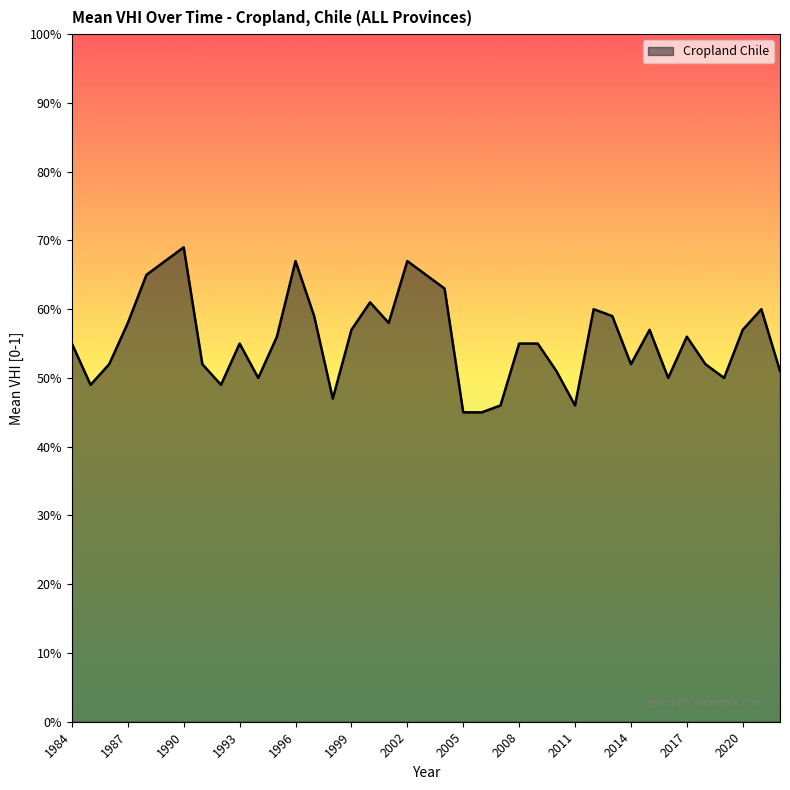

Does the chart have visible grid lines?

No